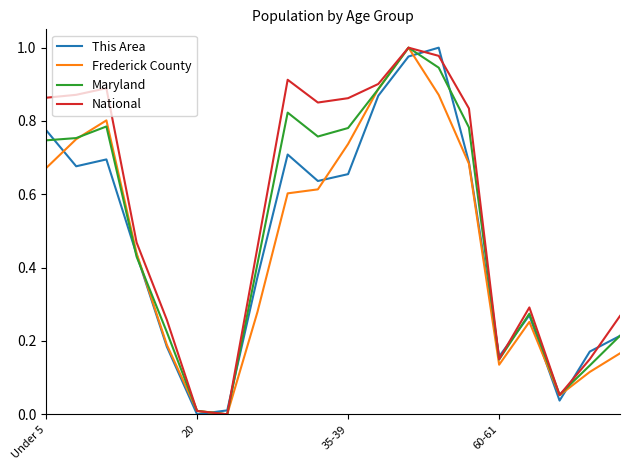

List the series in order of their overall mean, lowest first.

Frederick County, This Area, Maryland, National